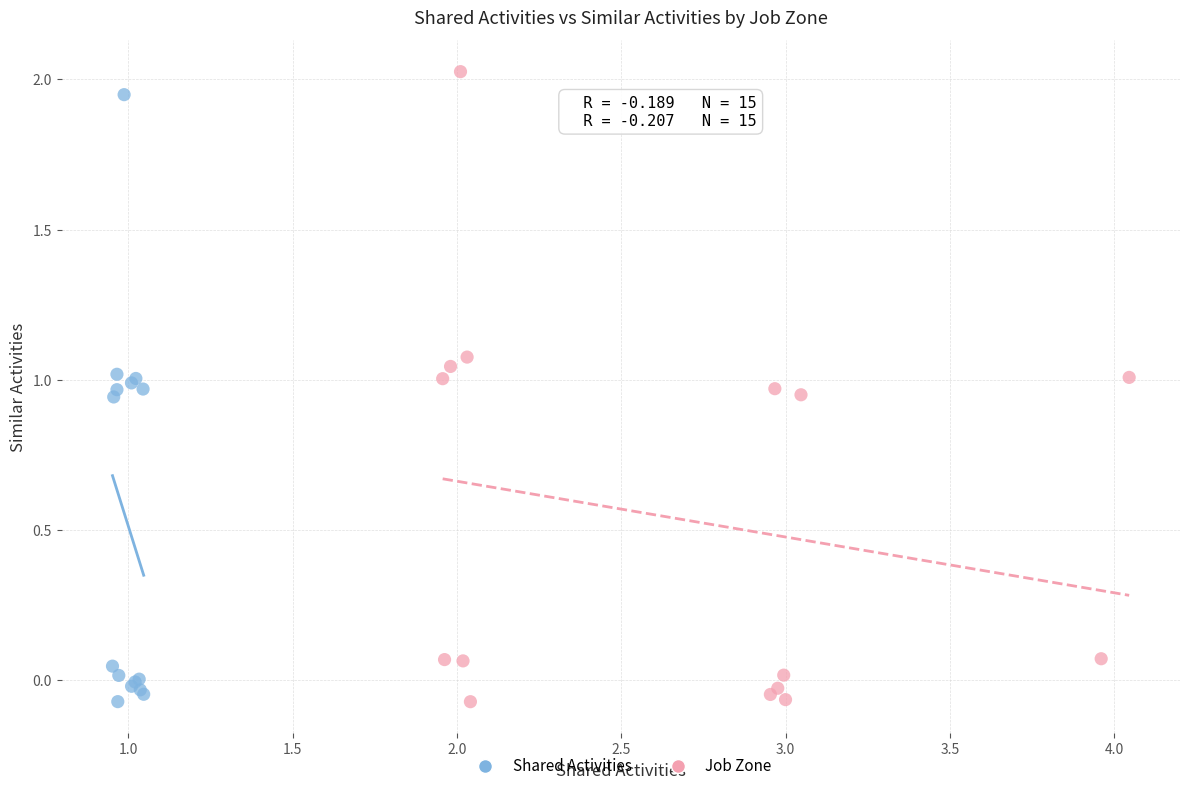

What are all the series names shown in the legend?

Shared Activities, Job Zone